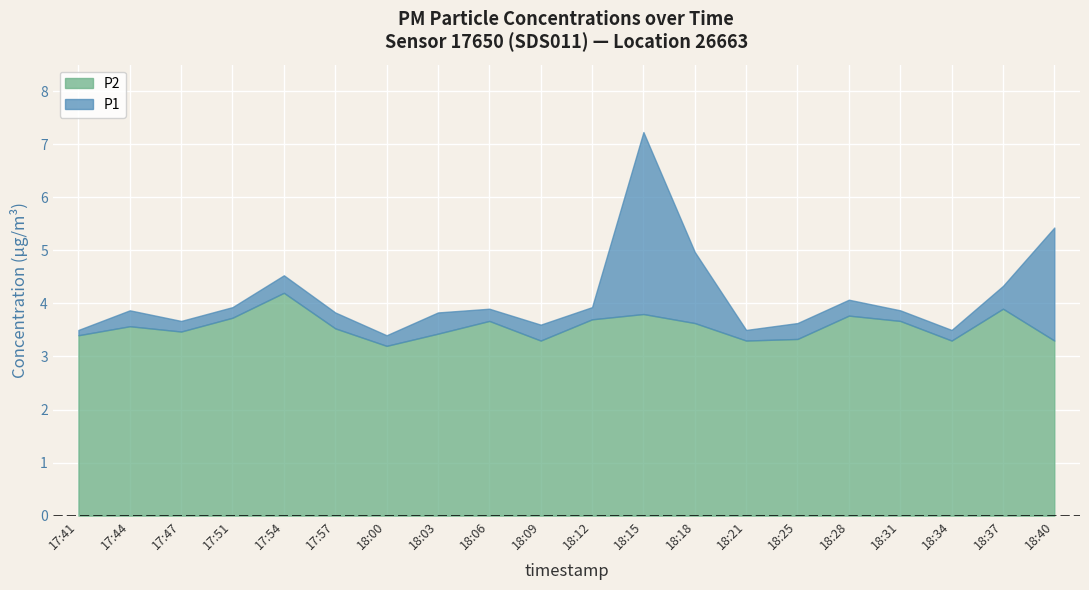

Rank the series by their maximum value, from lowest to highest.

P2, P1